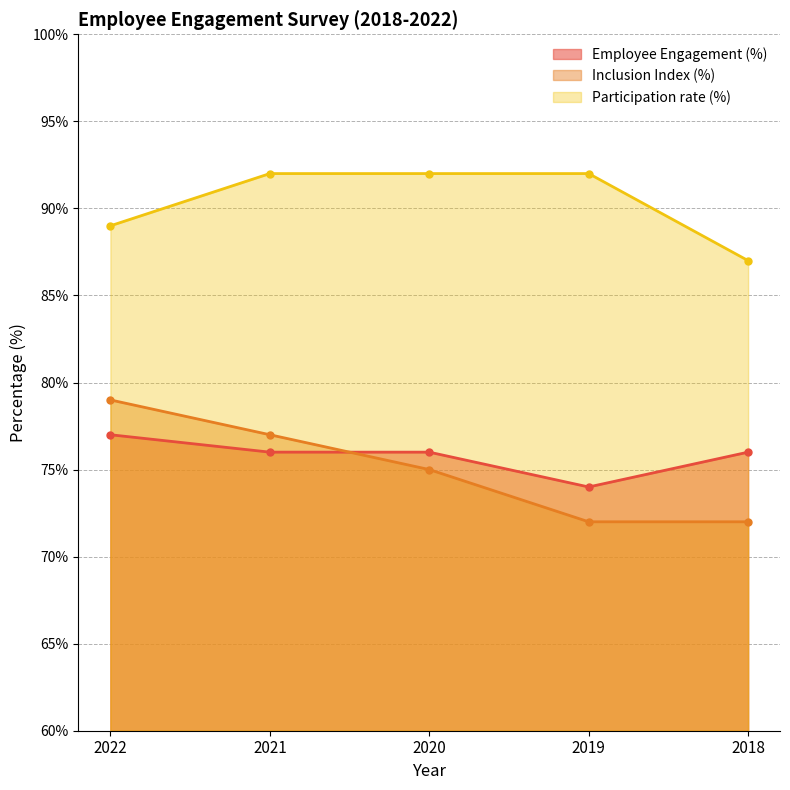

List the labels in order of Participation rate (%) value, largest first.

2021, 2020, 2019, 2022, 2018